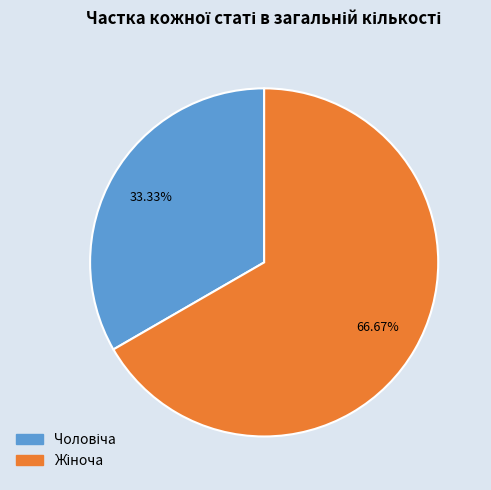

How many slices are in this pie chart?

2